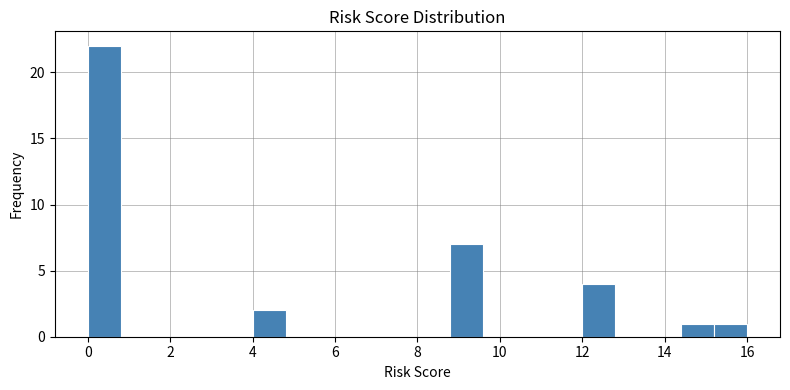

Reading left to right, list every bar in this chart as the range it spans on the x-axis followed by its height. The values are not printed on the chart, so give them approximately, as read against the axis.

0.0 to 0.8: 22
0.8 to 1.6: 0
1.6 to 2.4: 0
2.4 to 3.2: 0
3.2 to 4.0: 0
4.0 to 4.8: 2
4.8 to 5.6: 0
5.6 to 6.4: 0
6.4 to 7.2: 0
7.2 to 8.0: 0
8.0 to 8.8: 0
8.8 to 9.6: 7
9.6 to 10.4: 0
10.4 to 11.2: 0
11.2 to 12.0: 0
12.0 to 12.8: 4
12.8 to 13.6: 0
13.6 to 14.4: 0
14.4 to 15.2: 1
15.2 to 16.0: 1